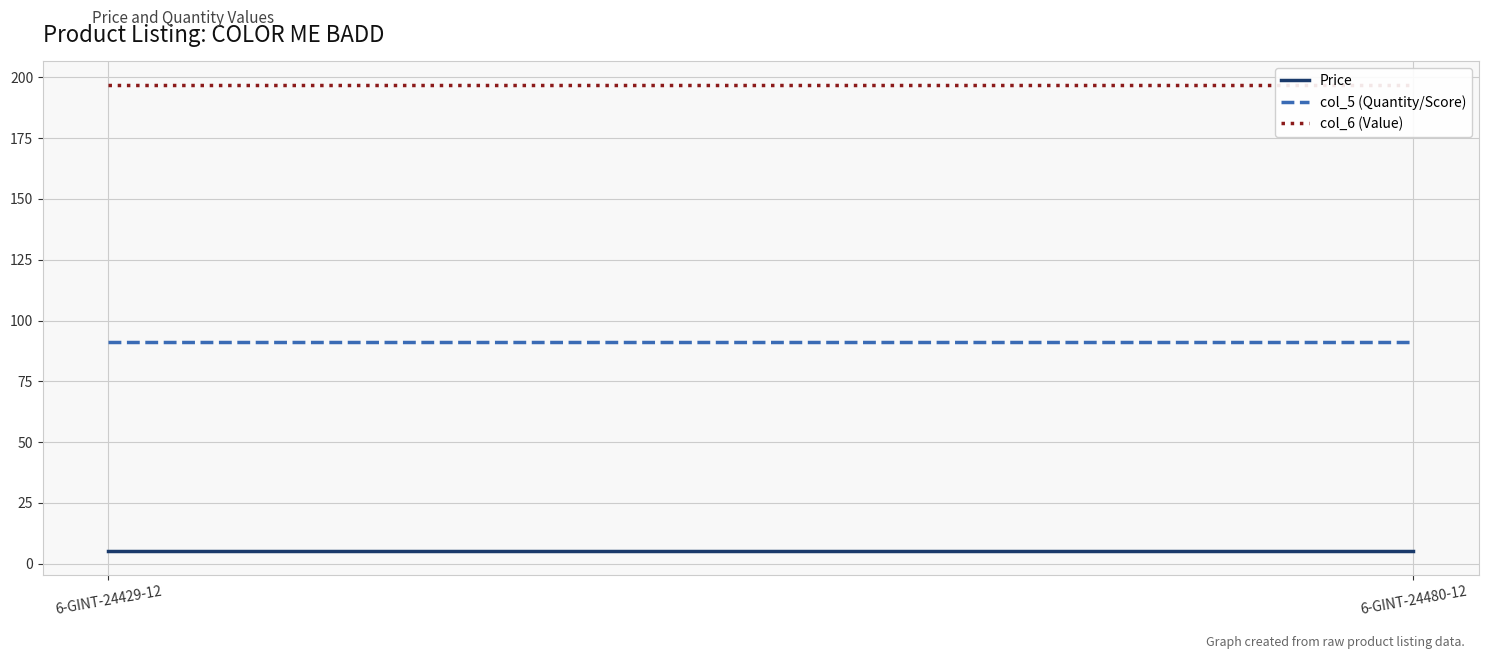

Reading left to right, what are all the values shown in this chart?

Price: 5.0	5.0
col_5 (Quantity/Score): 91.0	91.0
col_6 (Value): 197.0	197.0